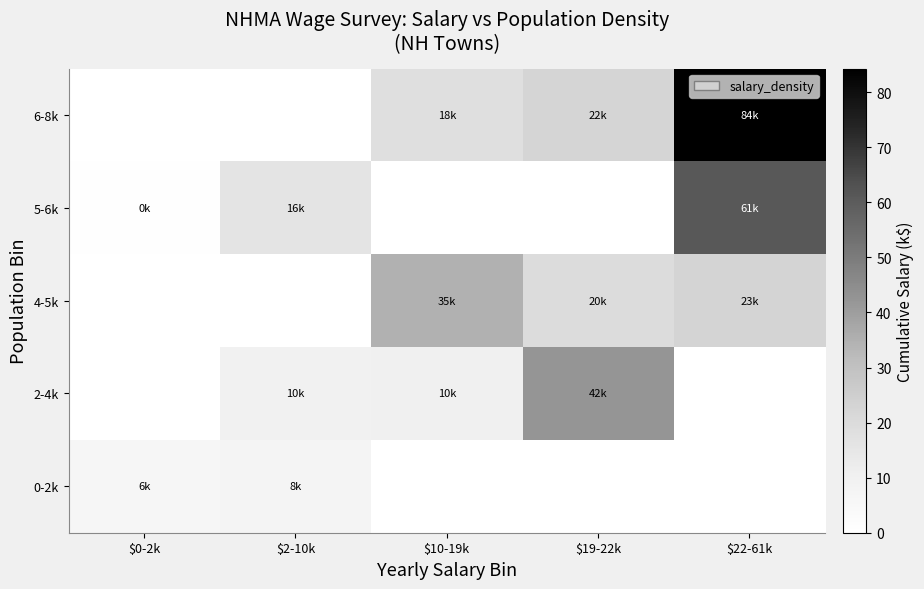

What is the spread (max minus min) of values at $19-22k?

42.3